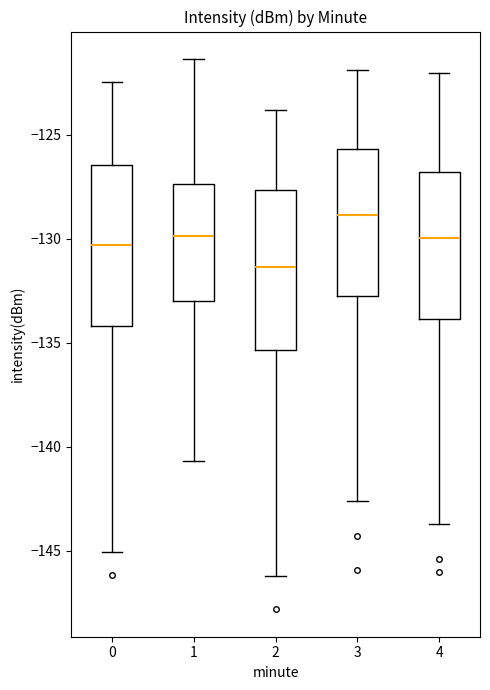

Which box's median line is the lowest?

2